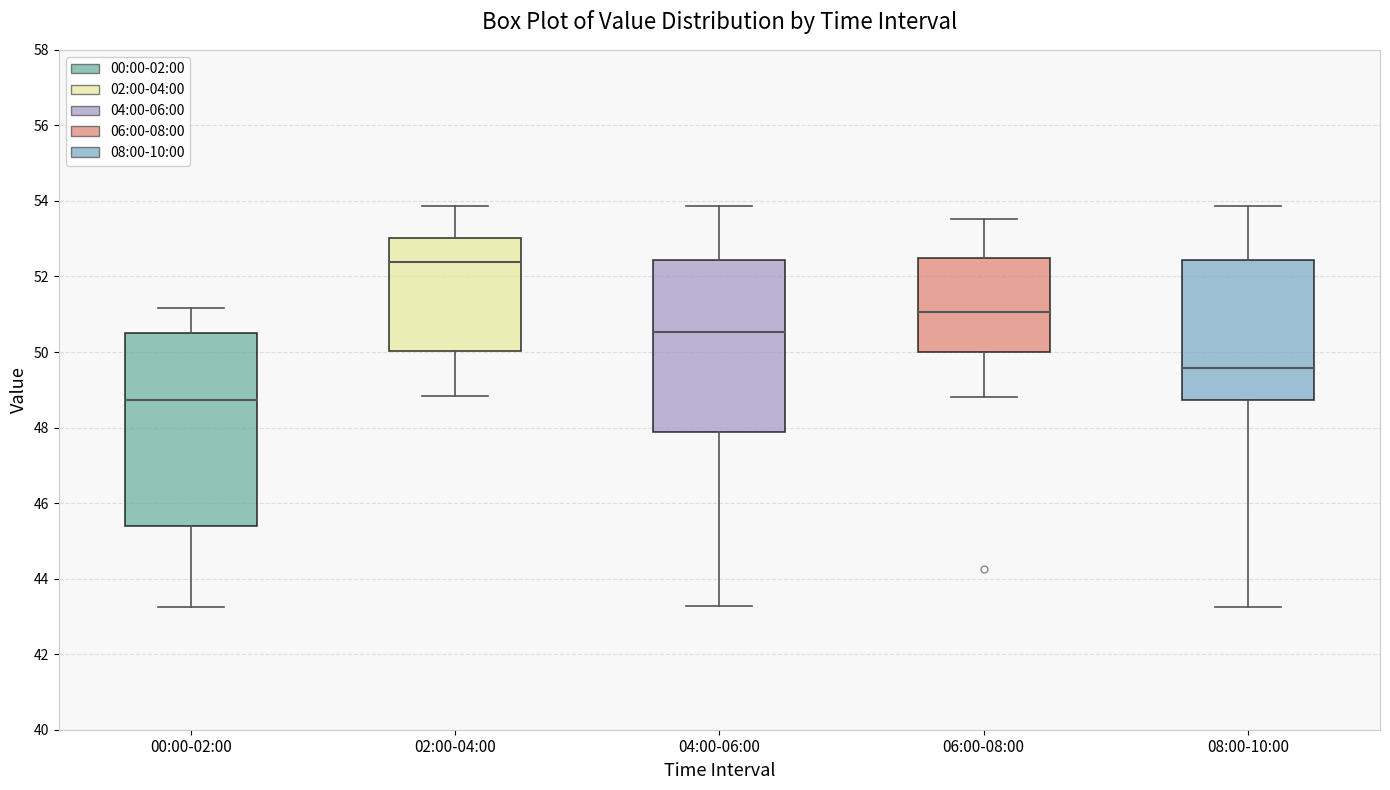

Where is the lower edge of the box for 02:00-04:00 on the y-axis? The values are not printed on the chart, so give them approximately, as read against the axis.

50.0